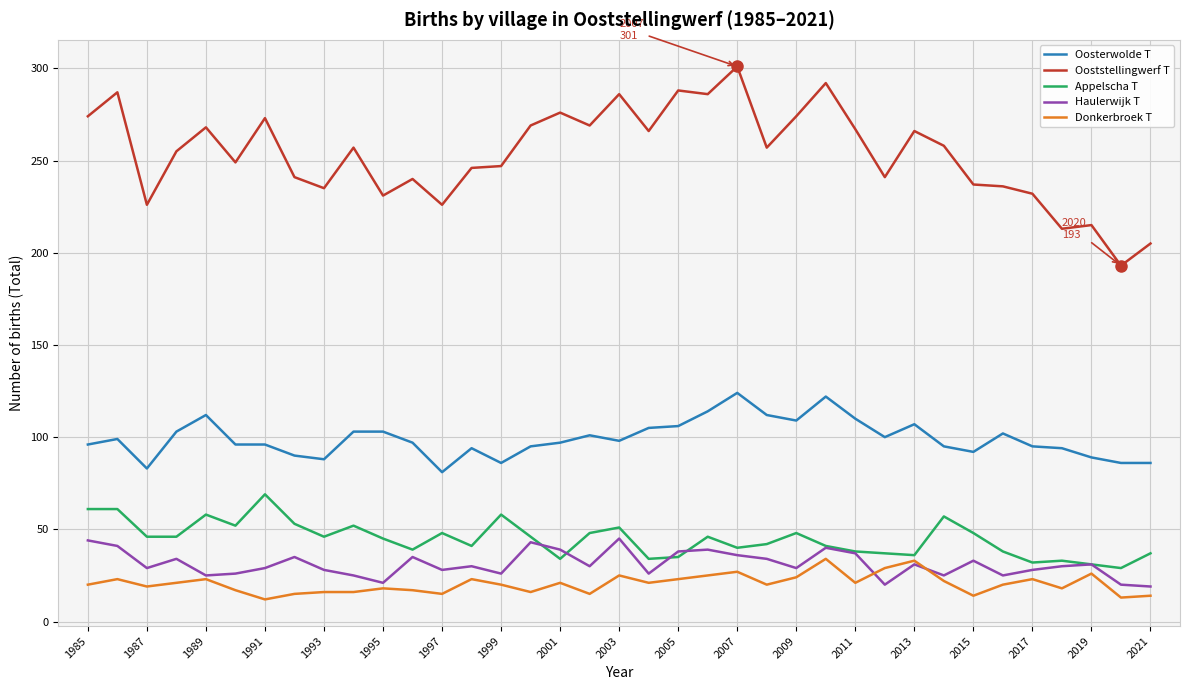

What is the highest value of the Donkerbroek T series?

34